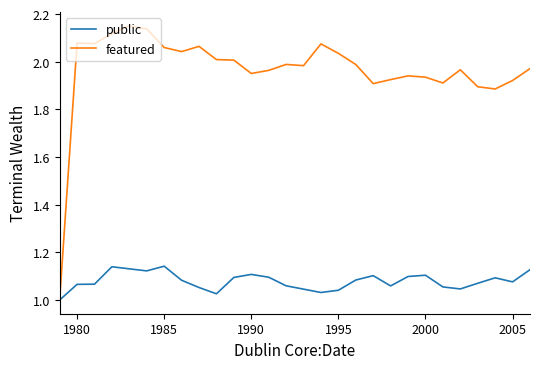

Which series has the largest range (max minus min)?

featured